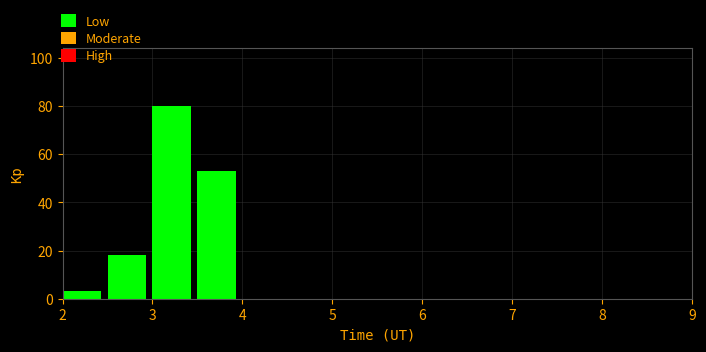

How tall is the bar that spans 3.0 to 3.5 on the x-axis? The values are not printed on the chart, so give them approximately, as read against the axis.

80